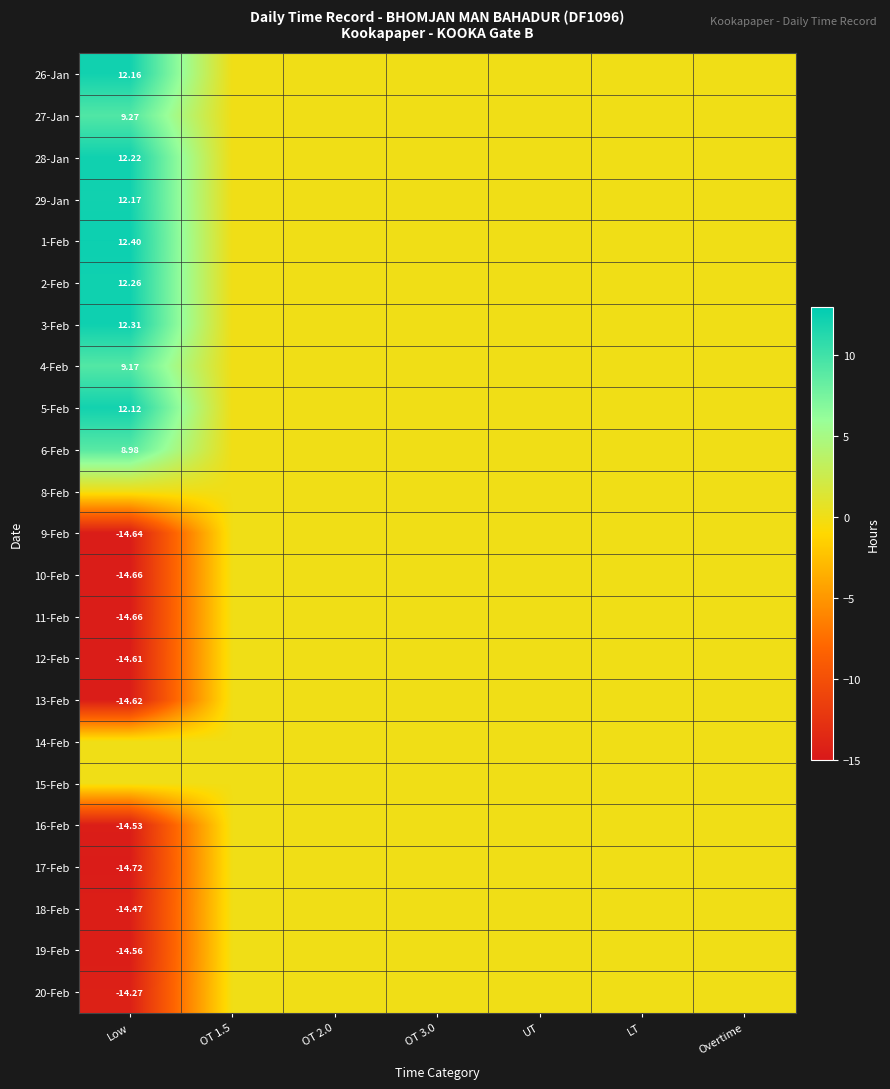

Which series has the largest total across all categories?

1-Feb